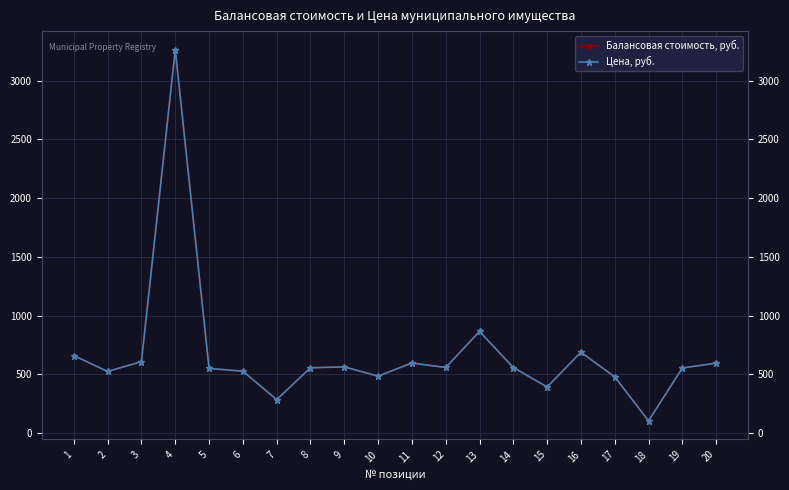

Count the number of categories in the chart.

20